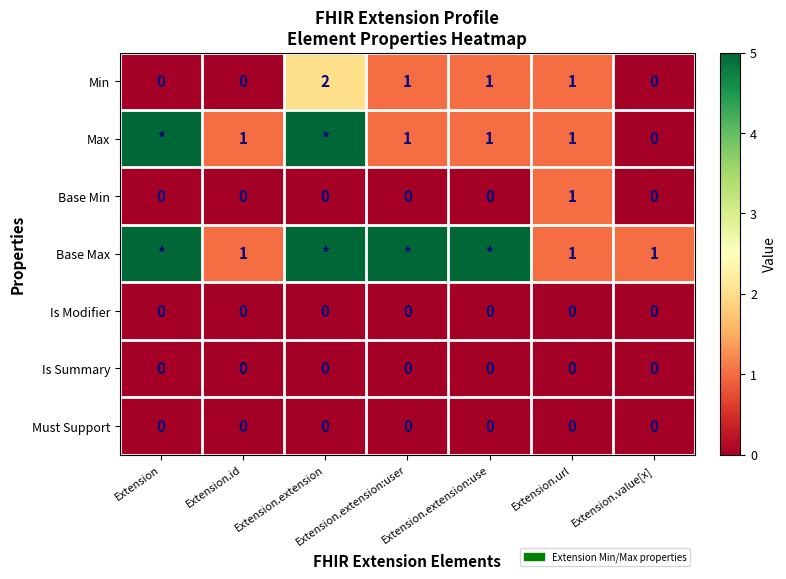

Count the Min values in the range 0 to 1.

6